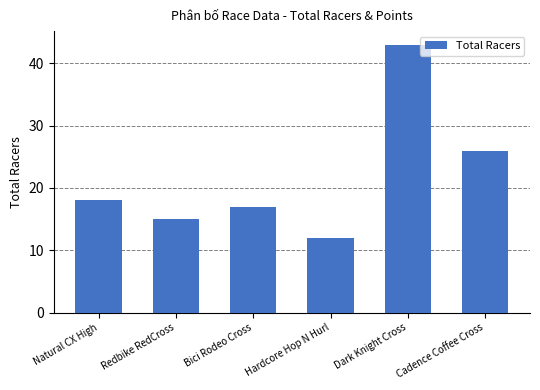

What is the label of the 6th bar from the right?

Natural CX High